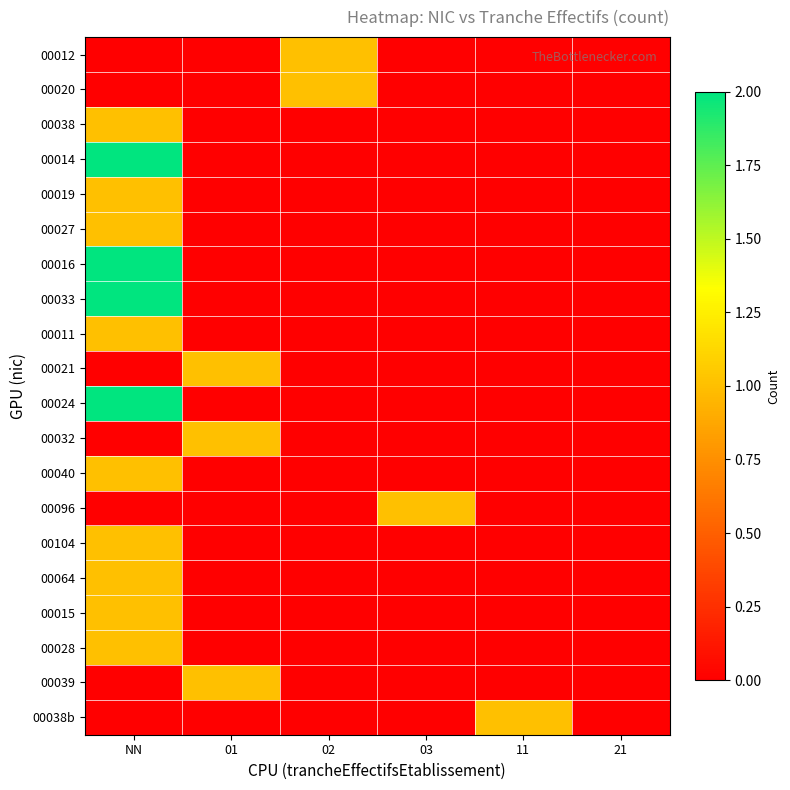

Rank the series by their maximum value, from lowest to highest.

00012, 00020, 00038, 00019, 00027, 00011, 00021, 00032, 00040, 00096, 00104, 00064, 00015, 00028, 00039, 00038b, 00014, 00016, 00033, 00024